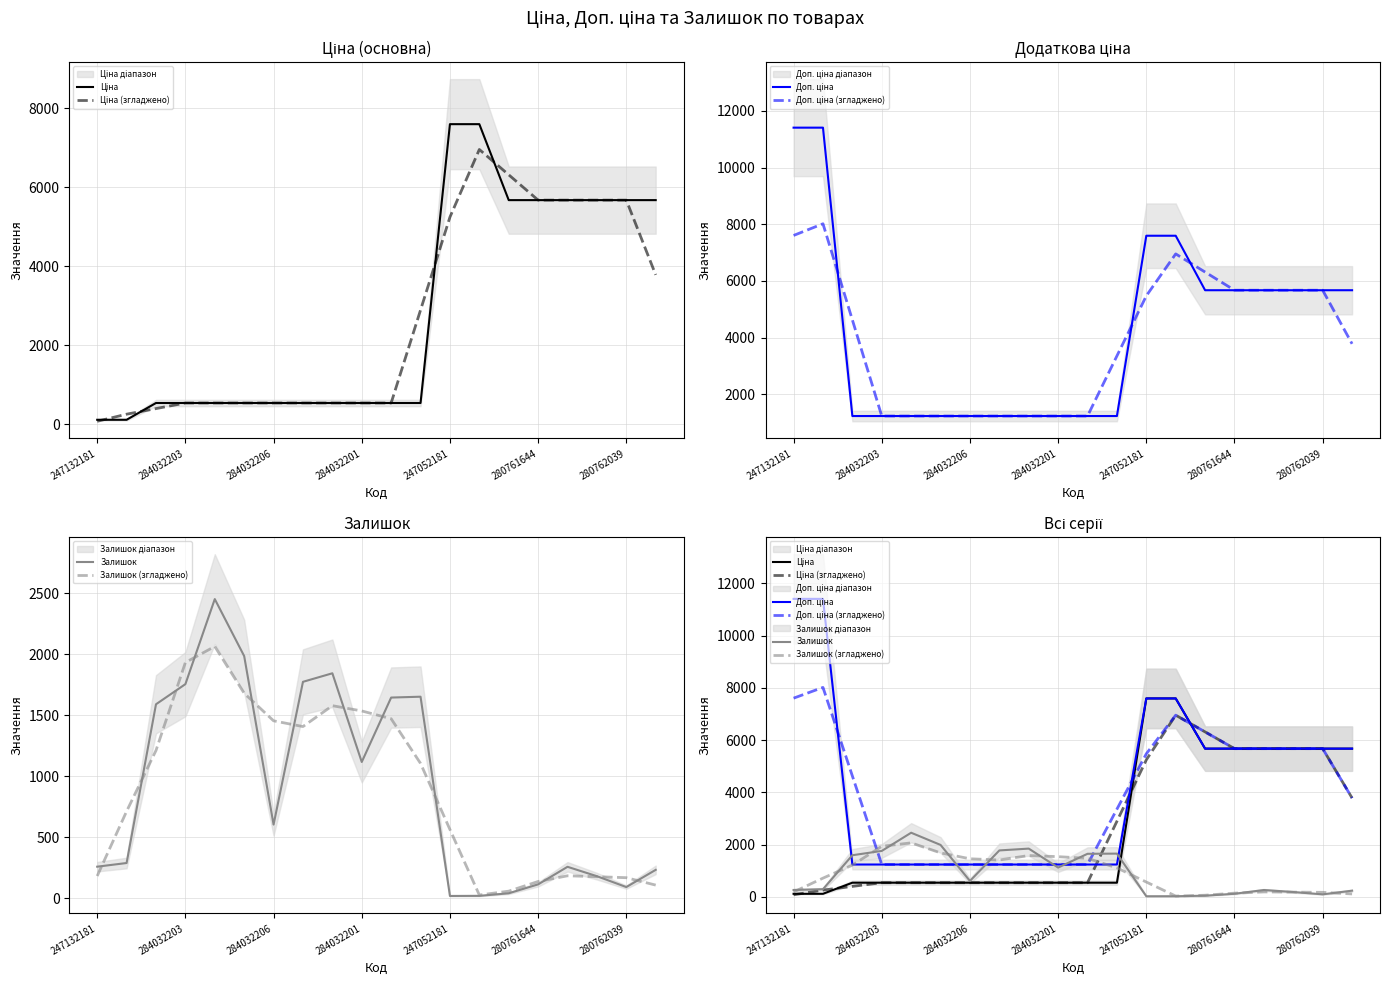

How many data points does each series have?

20